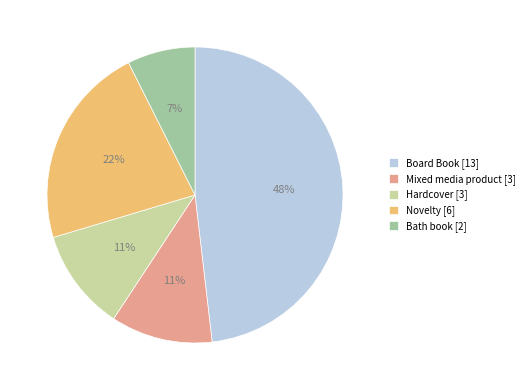

What is the largest slice in the pie chart?

Board Book